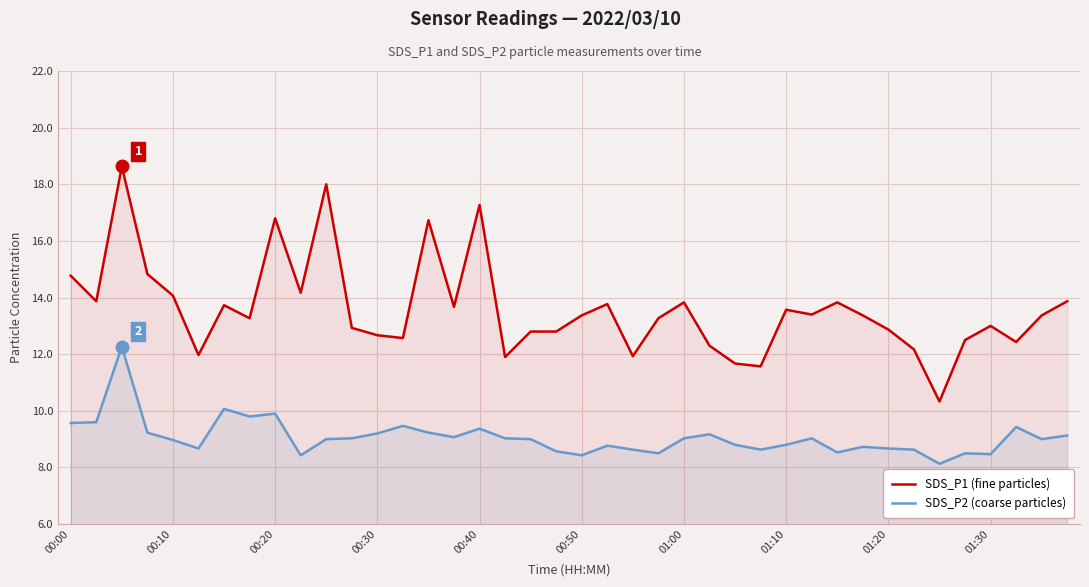

What is the lowest value of the SDS_P2 (coarse particles) series?

8.1